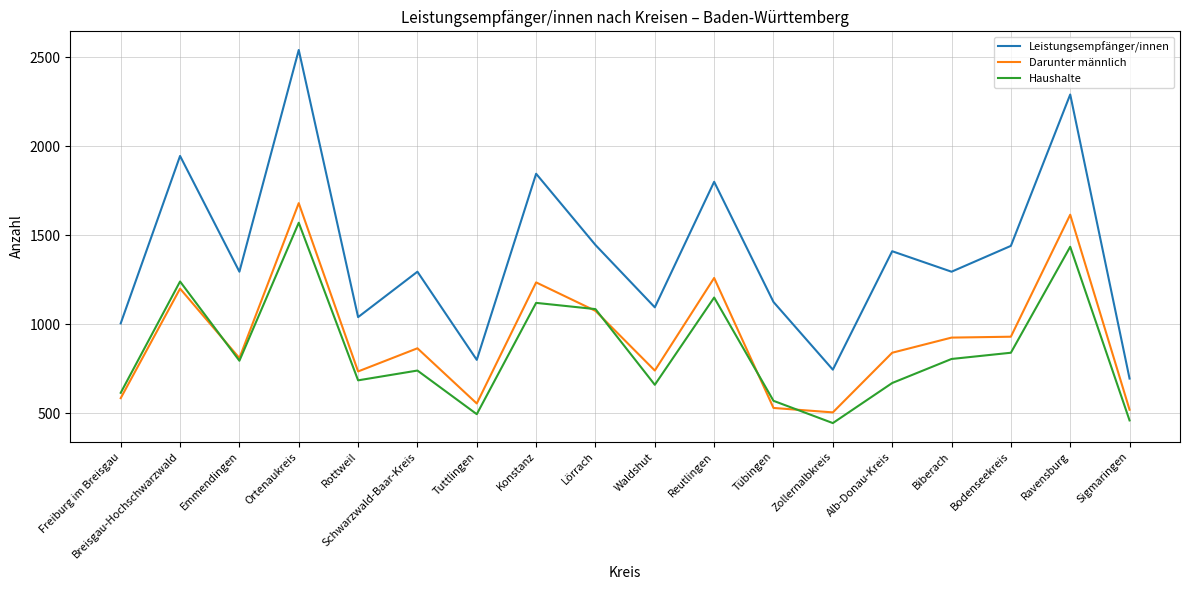

Is this an area chart (filled region under the line)?

No